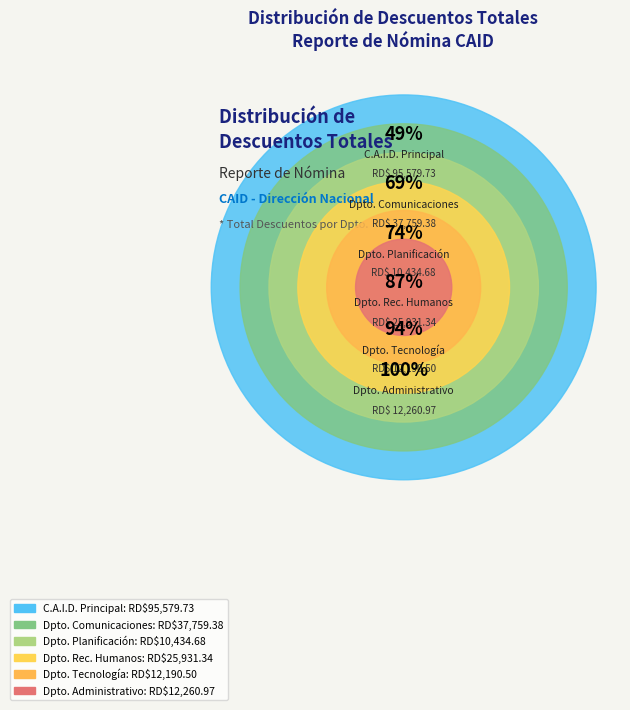

Is the sum of DEPARTAMENTO DE TECNOLOGIA DE LA INFORMACION and CENTRO DE ATENCION INTEGRAL PARA LA DISCAPACIDAD greater than half?

Yes